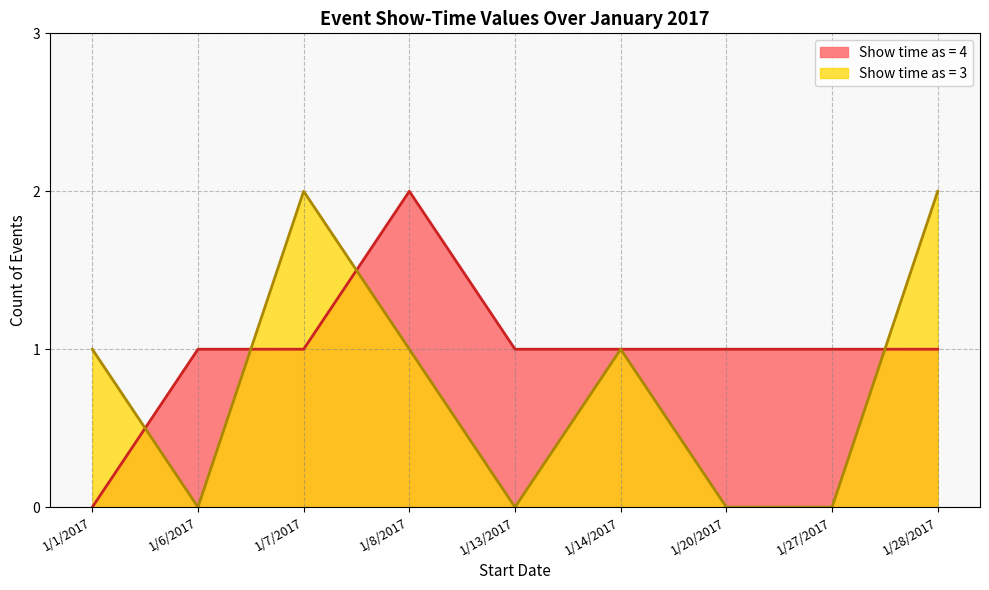

What is the total value across all series at 1/14/2017?

2